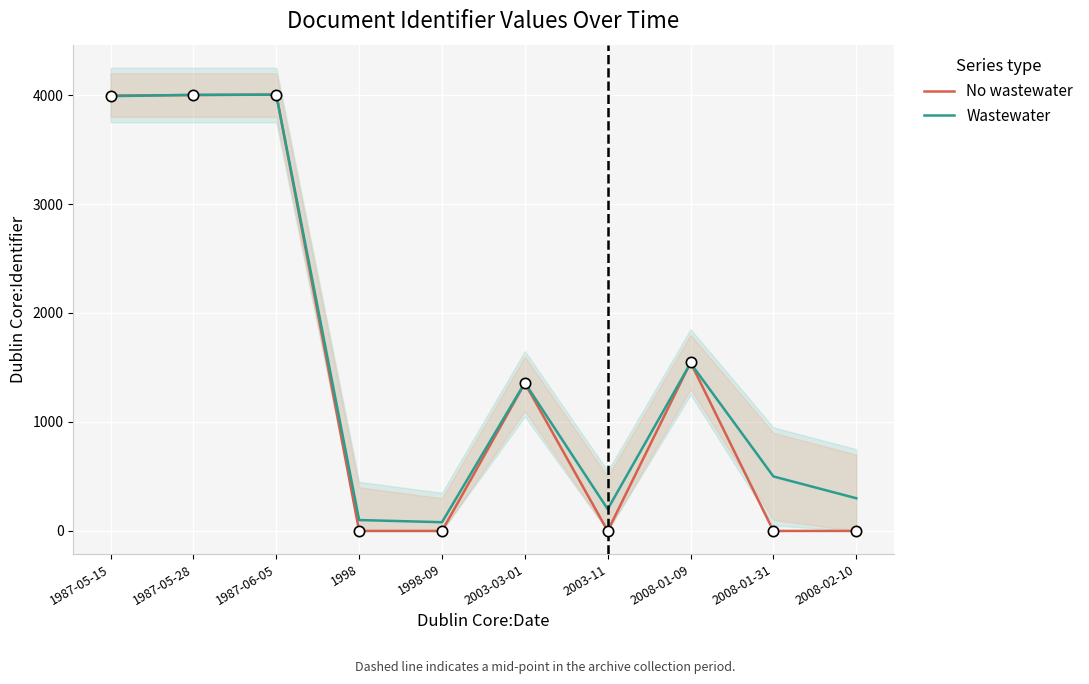

What is the total value across all series at 2008-01-09?

3086